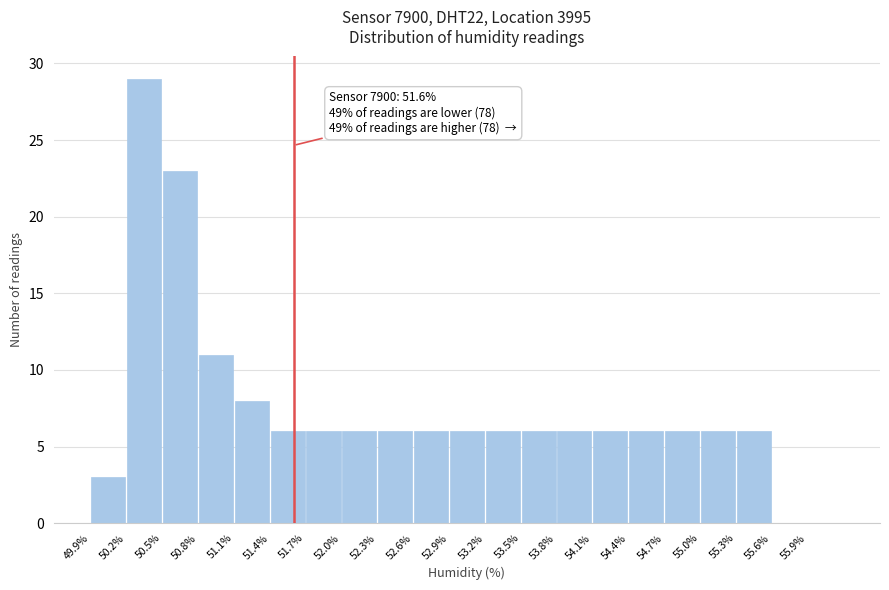

Which range on the x-axis has the tallest bar?

50.2 to 50.5